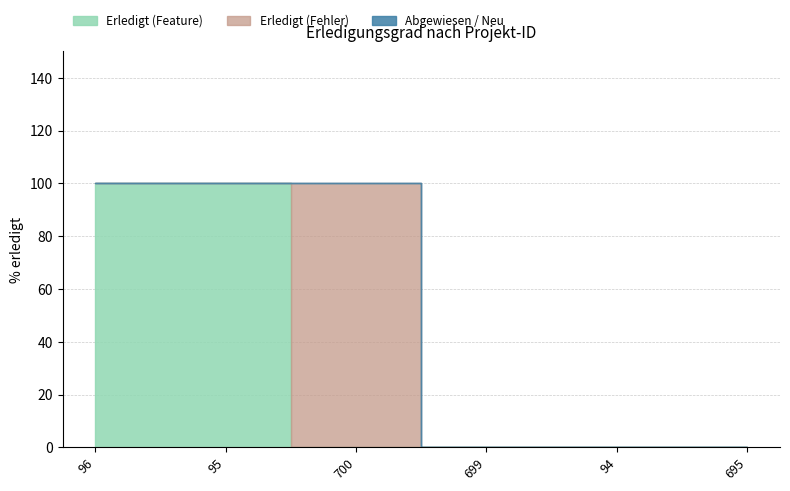

What is the label of the 4th point from the left?

699